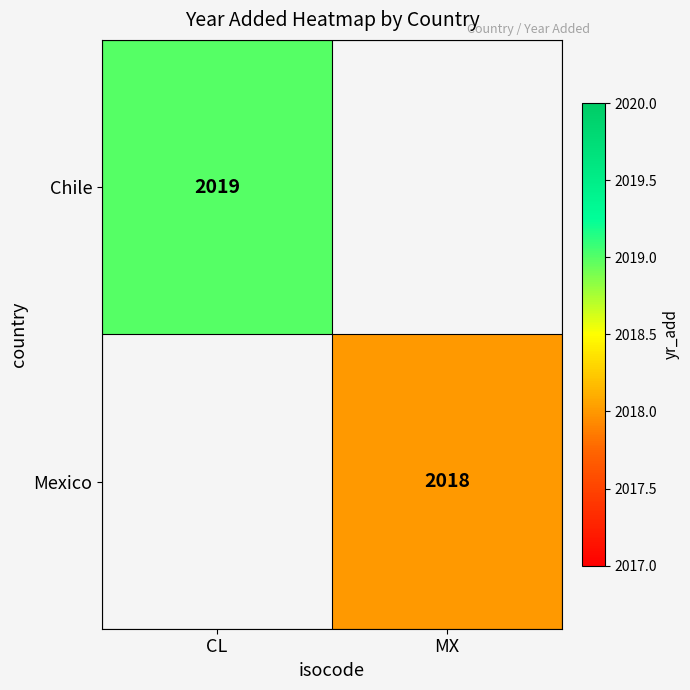

Which label corresponds to the smallest value in the chart?

MX